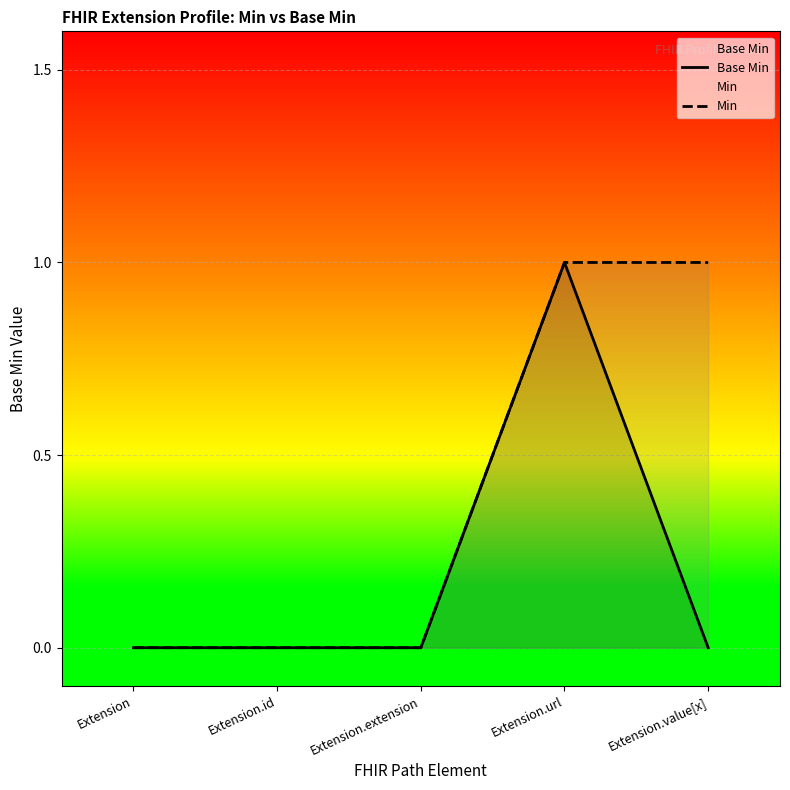

True or false: Min and Base Min cross at least once.

False